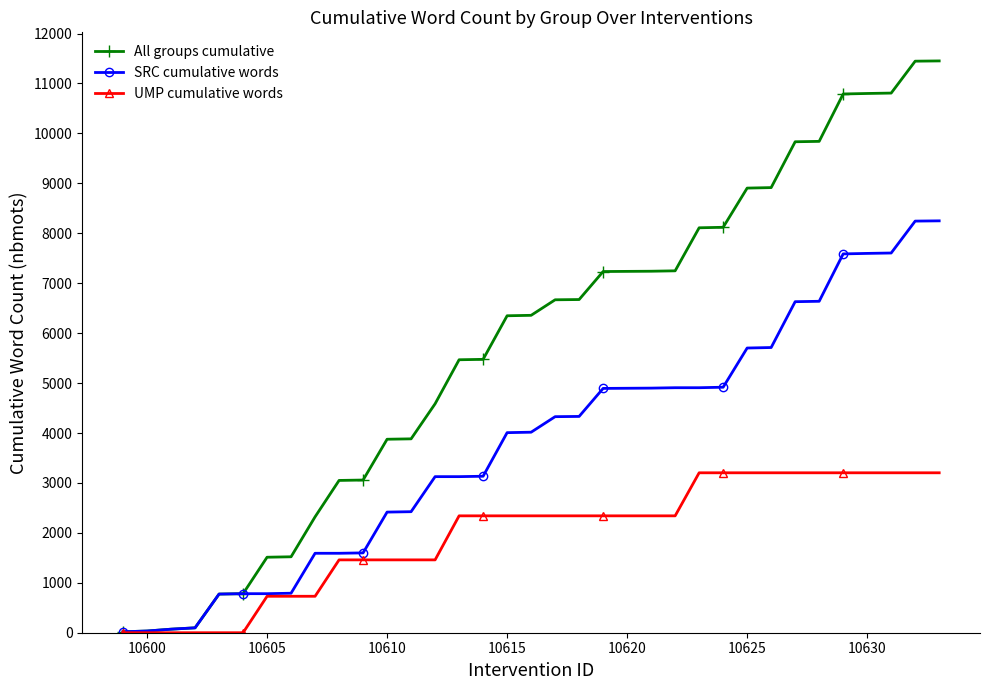

What are all the series names shown in the legend?

All groups cumulative, SRC cumulative words, UMP cumulative words